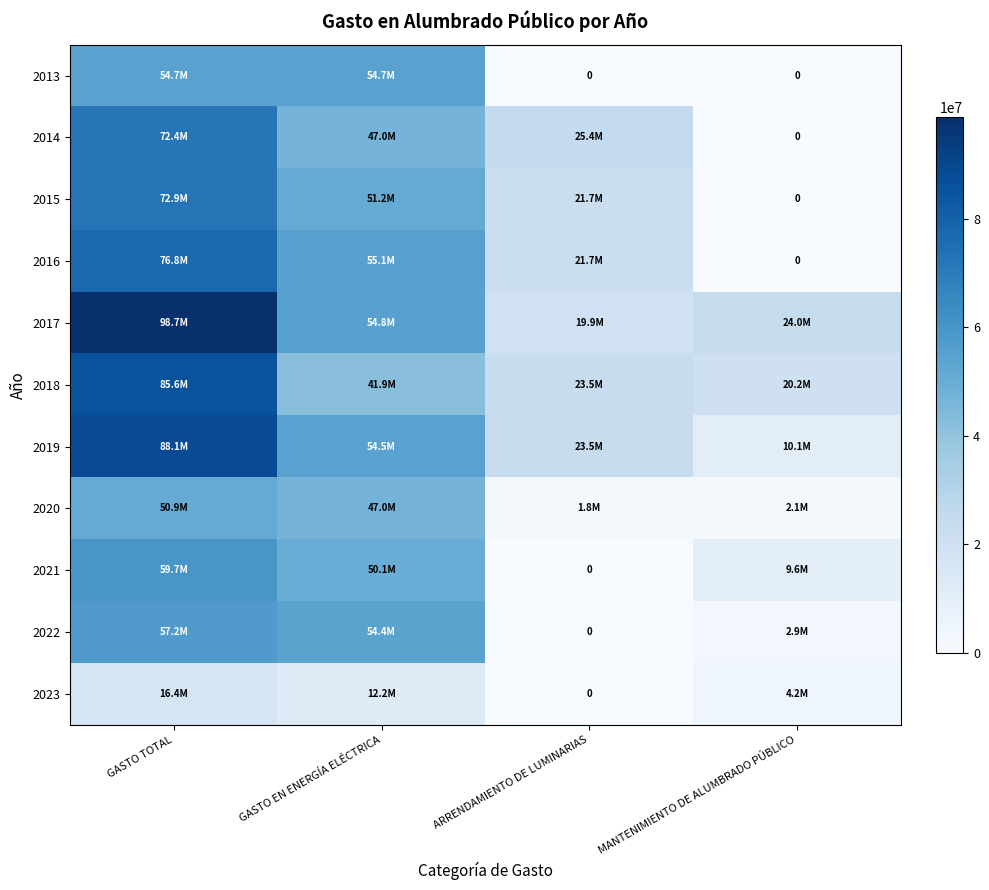

What is the sum of all 2021 values?

119345834.7